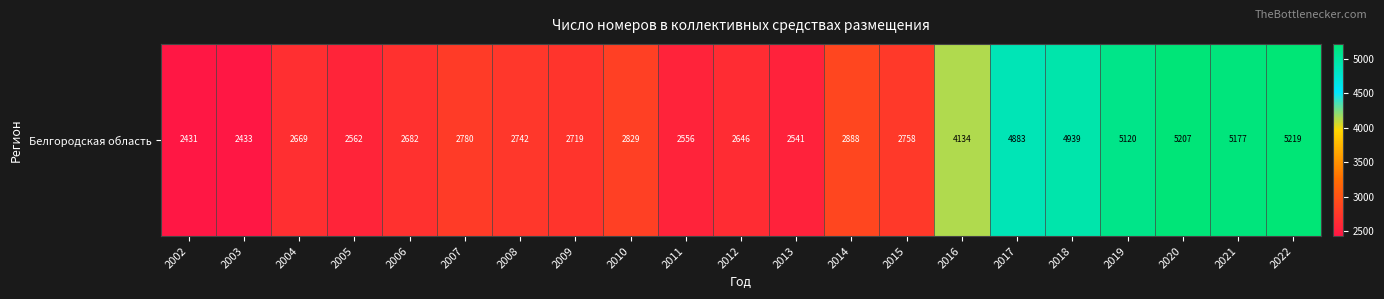

What is the difference between the maximum and minimum values?

2788